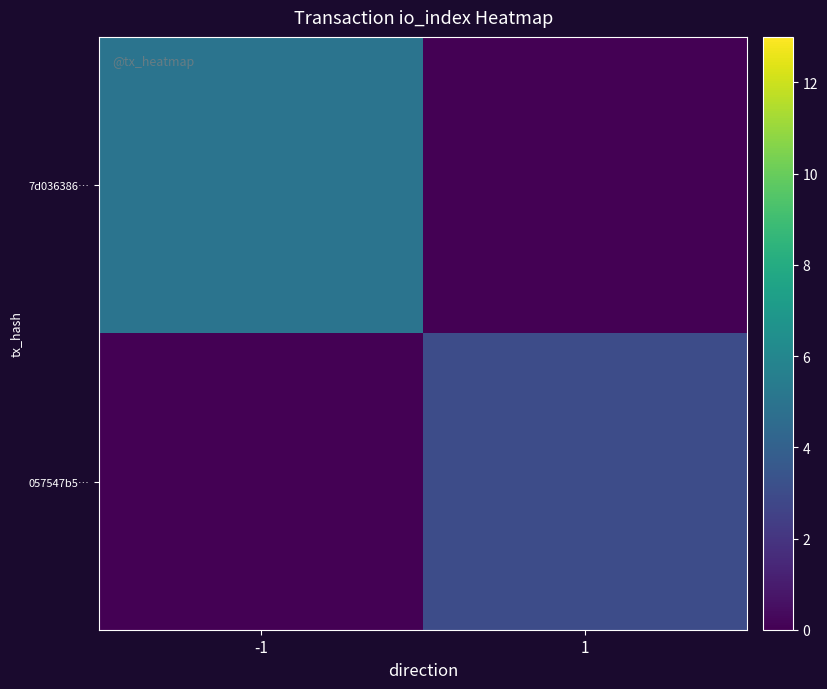

Which series has the largest total across all categories?

7d036386…